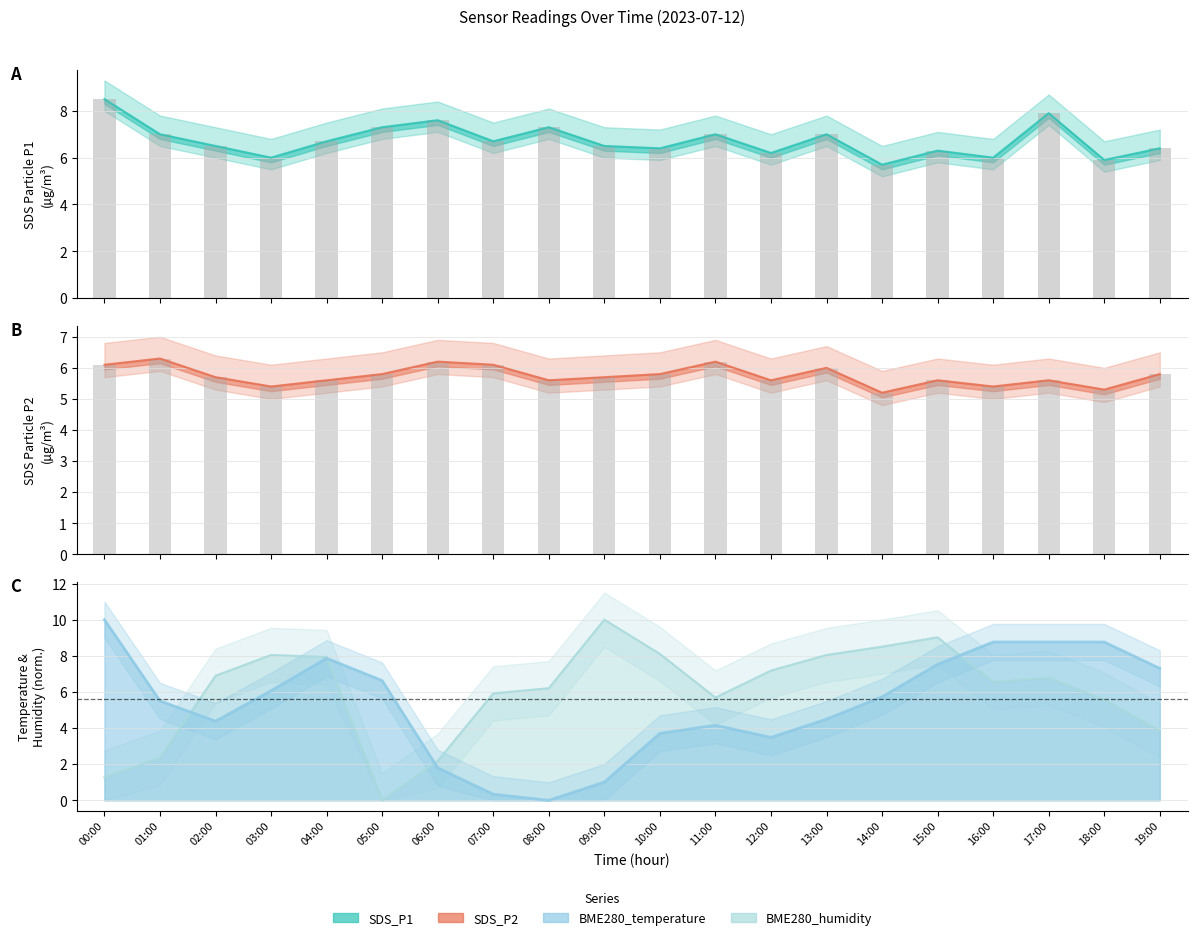

Rank the series at 02:00 from highest to lowest value.

BME280_humidity, SDS_P1, SDS_P2, BME280_temperature